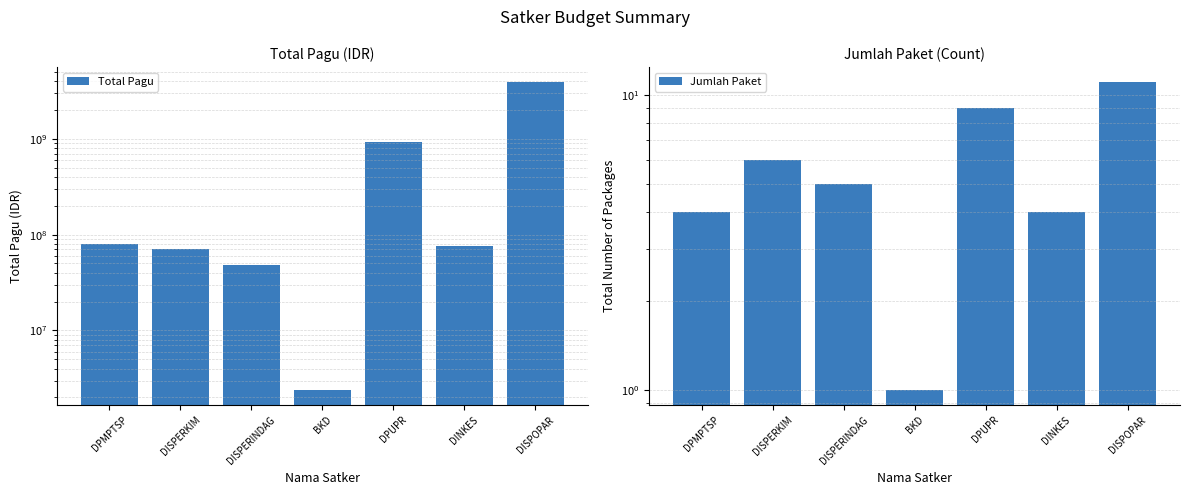

List the series in order of their peak value, highest first.

Total Pagu, Jumlah Paket